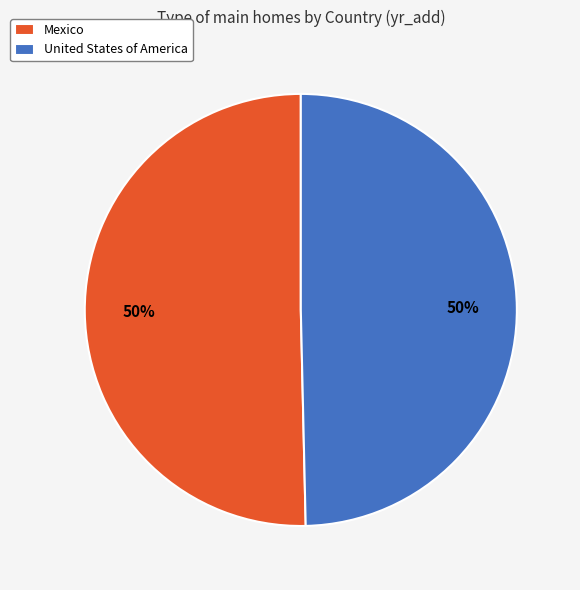

Approximately how many times larger is the value at Mexico compared to United States of America?

1.0